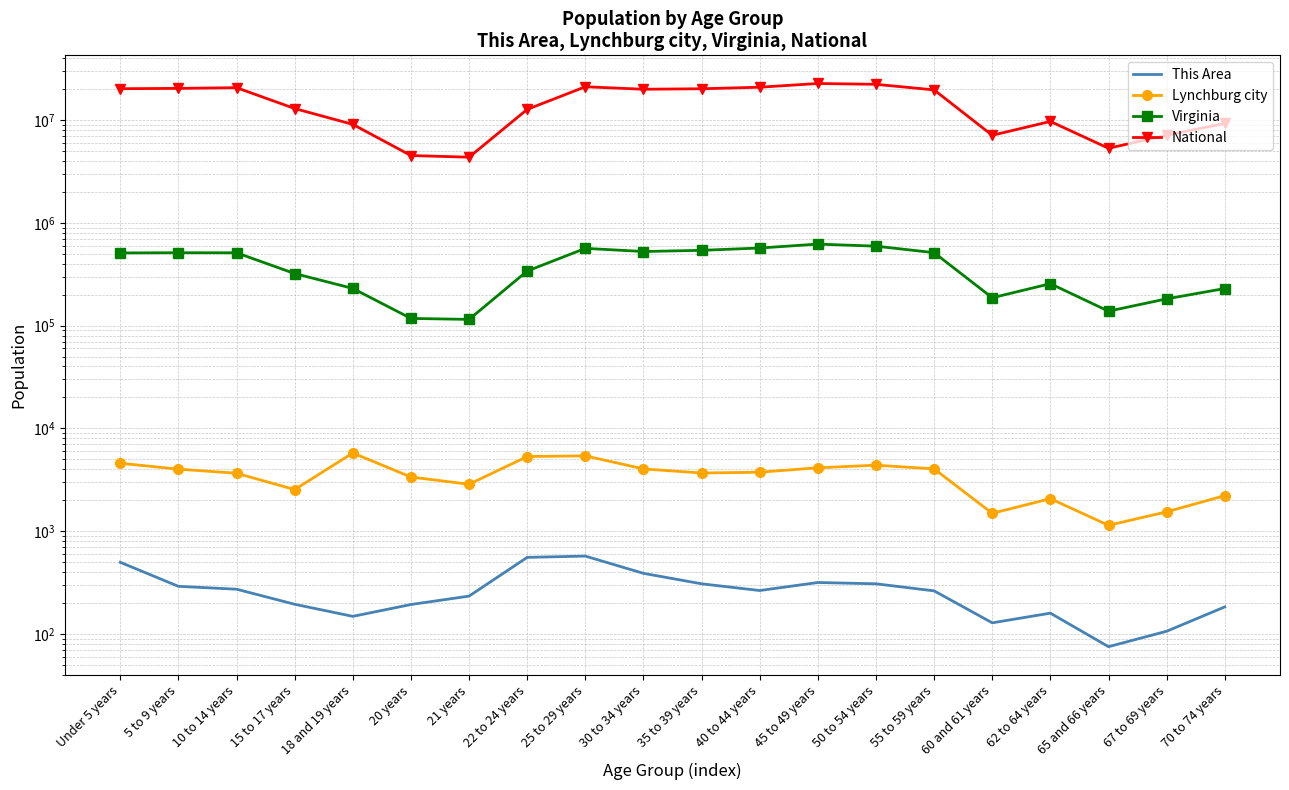

True or false: Lynchburg city and Virginia cross at least once.

False